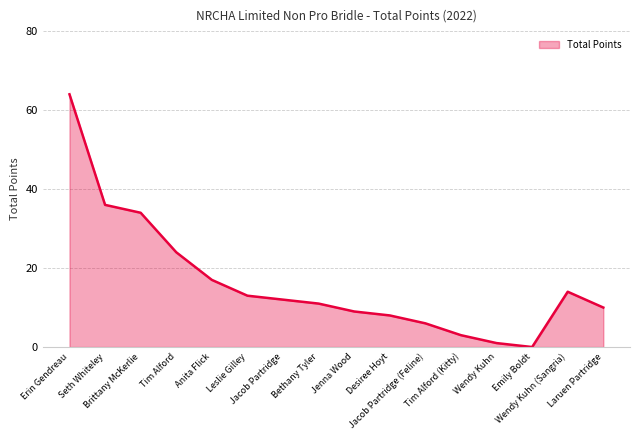

Where does the data first go above 12?

Erin Gendreau